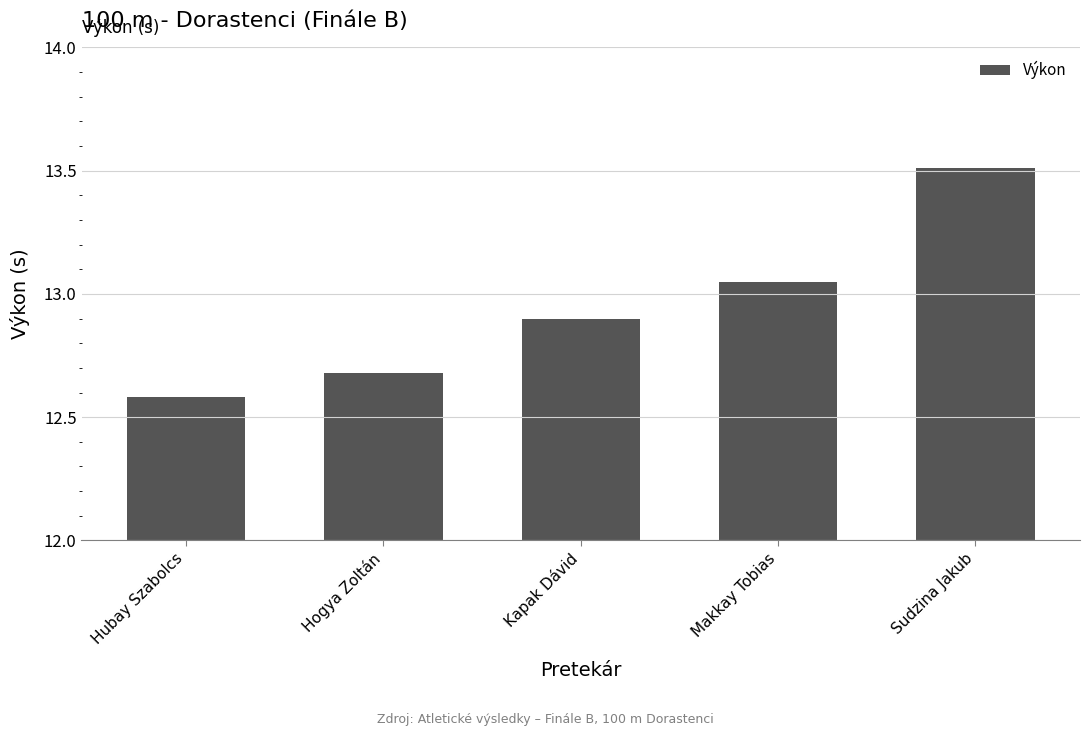

The value at Hogya Zoltán is 12.7. True or false?

True